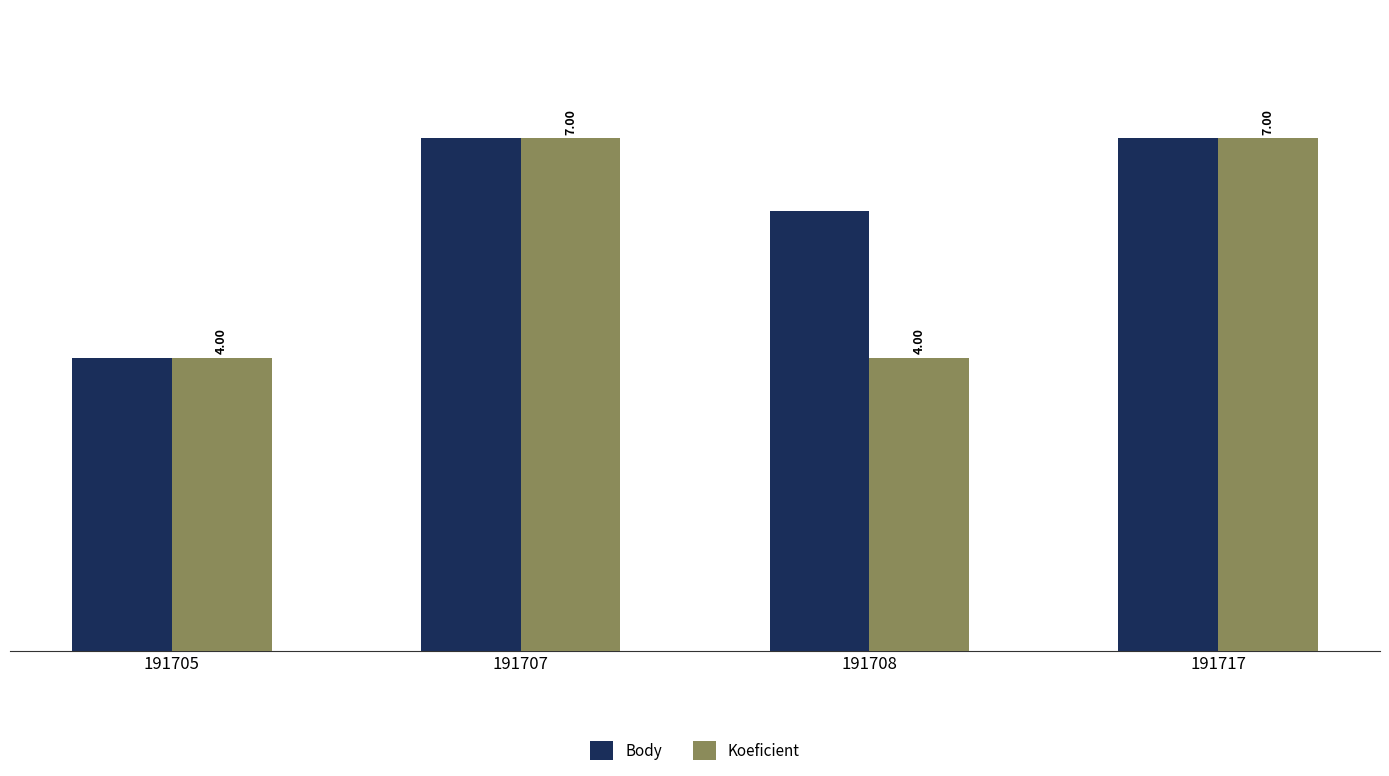

What is the sum of all Body values?

24